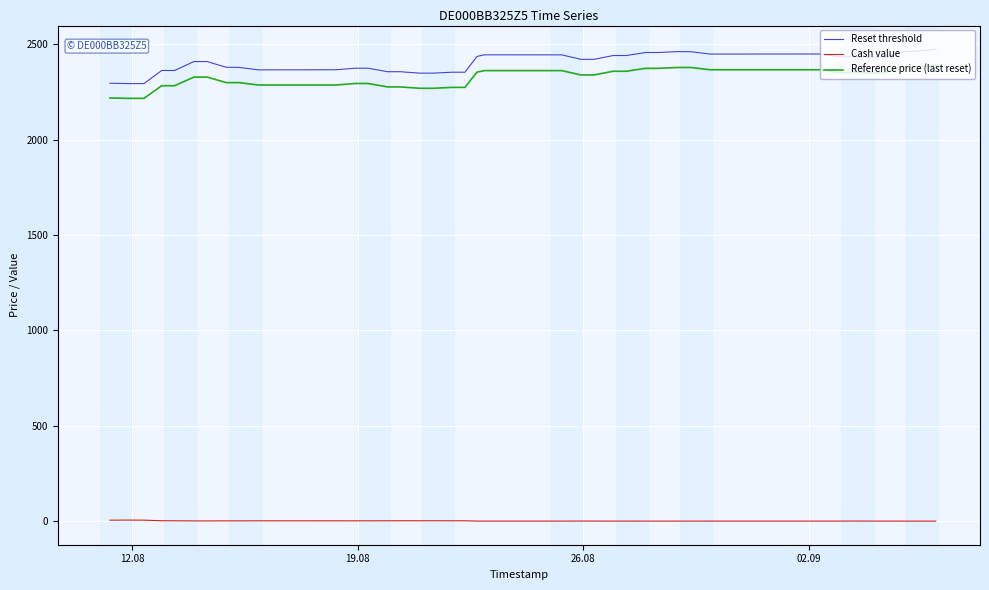

True or false: Cash value and Reset threshold intersect in this chart.

False